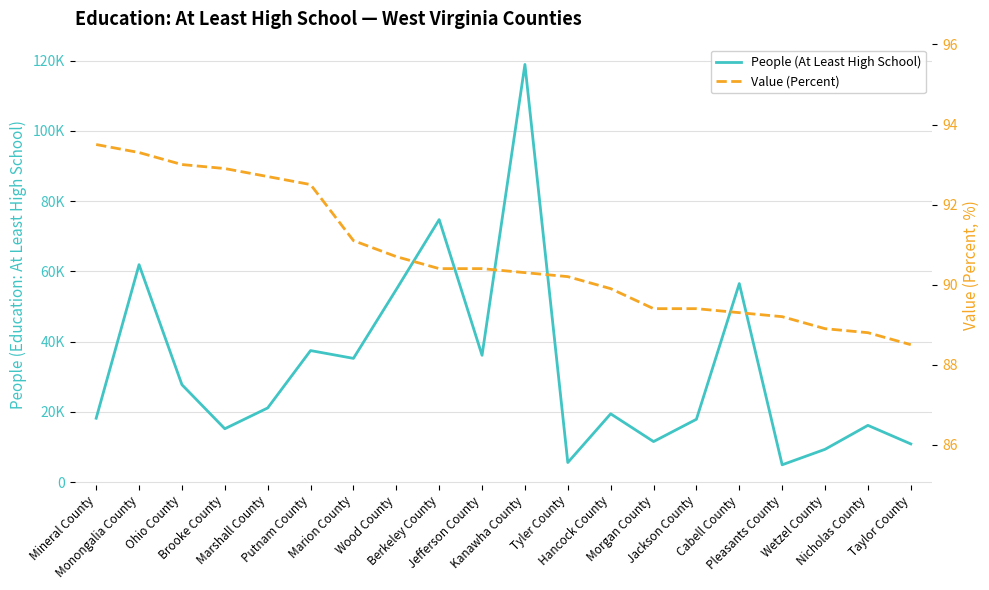

What value does the Value (Percent) series have at Kanawha County?

90.3